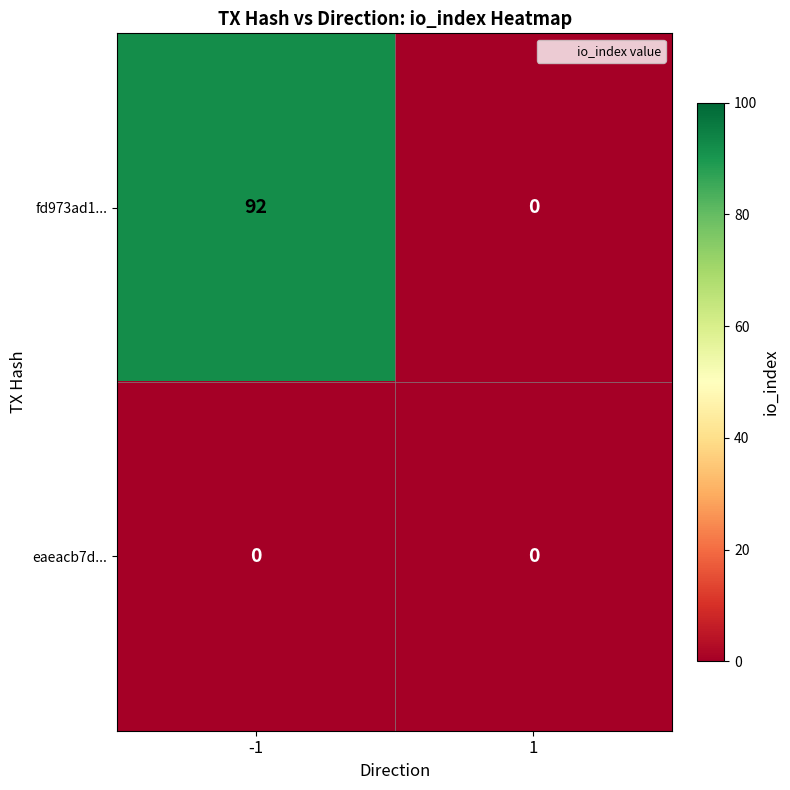

How many data points does each series have?

2